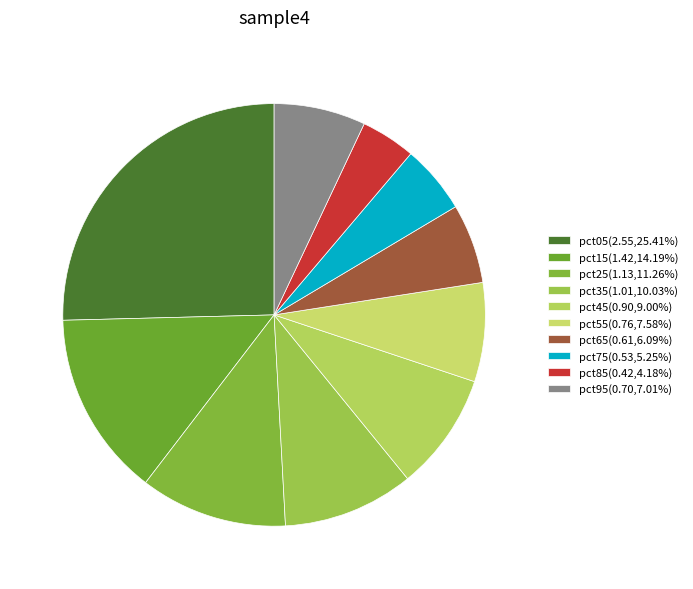

What is the change in value from pct35 to pct85?

-0.6